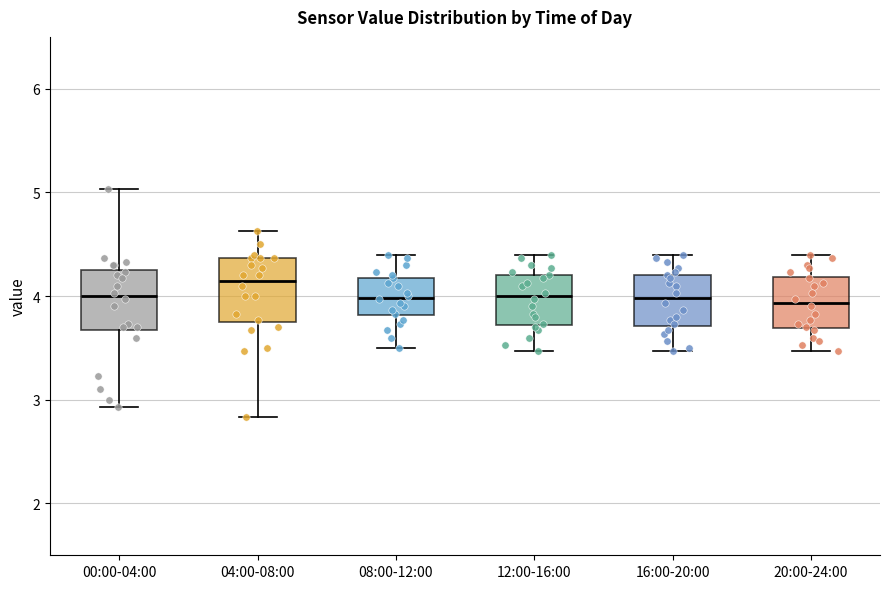

Which box has the highest median line?

04:00-08:00